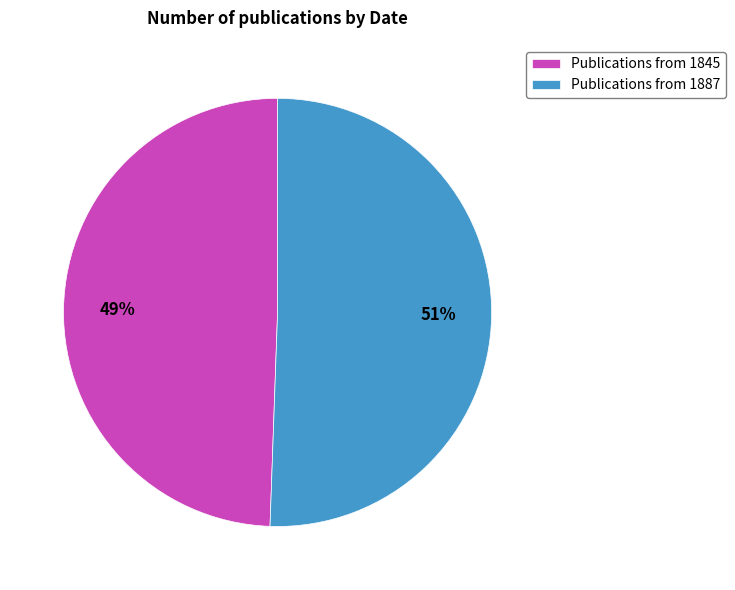

Which slice is the smallest?

Publications from 1845